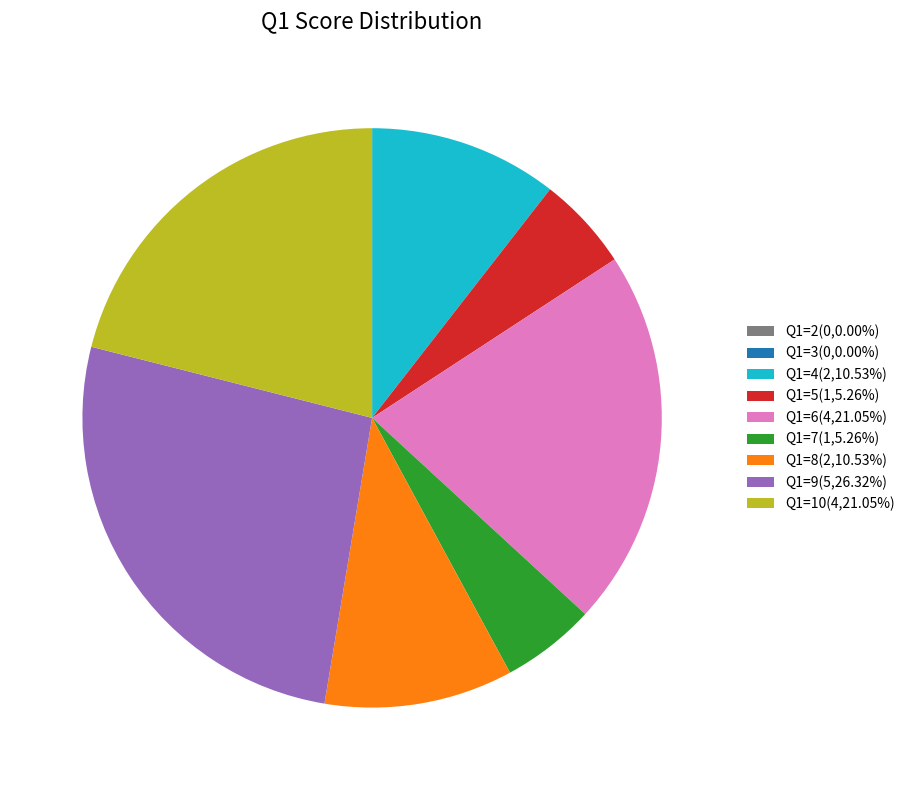

Does Q1=7 account for over 50% of the chart?

No